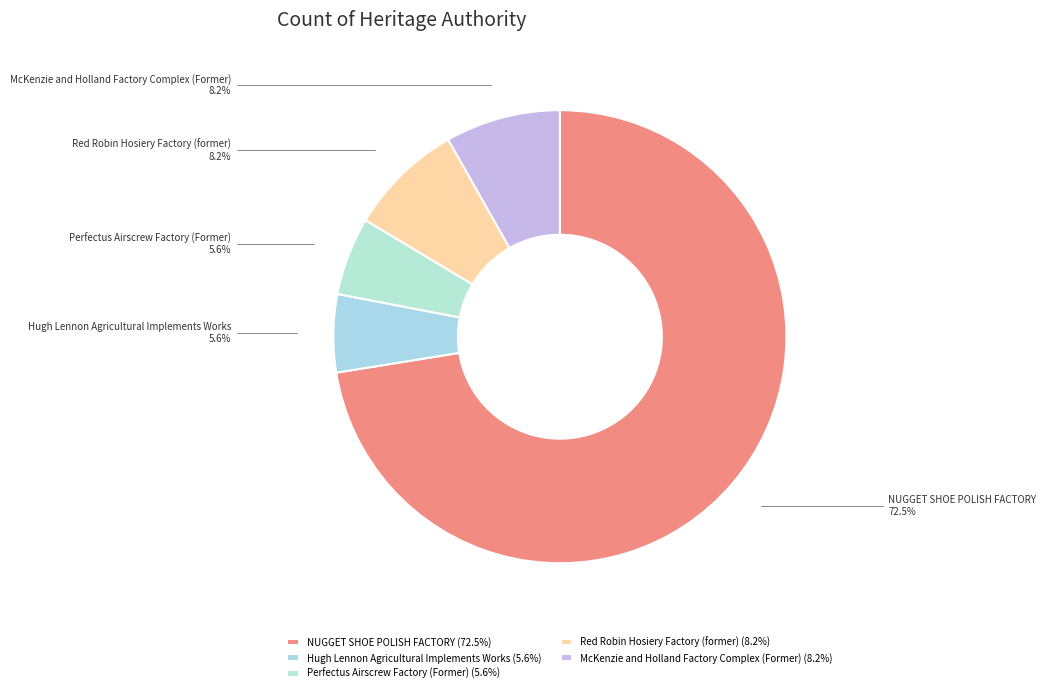

To the nearest percent, what is the difference between the NUGGET SHOE POLISH FACTORY and McKenzie and Holland Factory Complex (Former) slice percentages?

64%